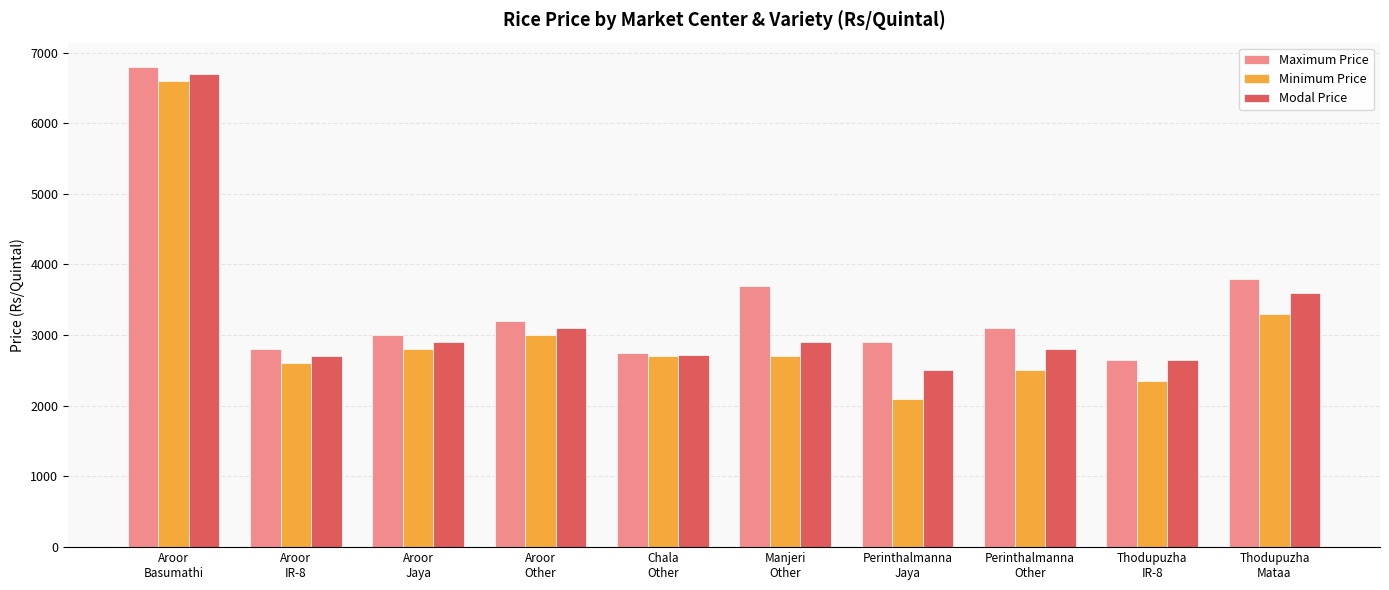

What is the label of the 9th bar from the left?

Thodupuzha
IR-8